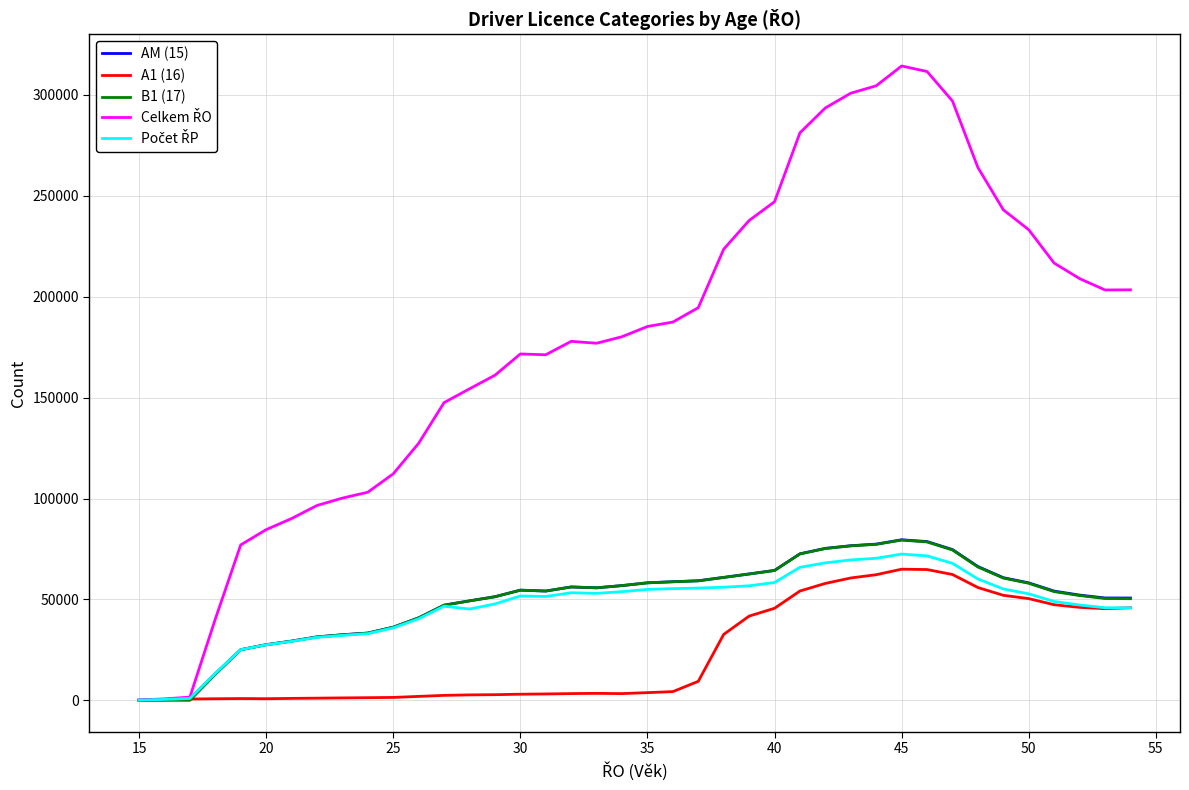

What is the maximum value shown in the chart?

314321